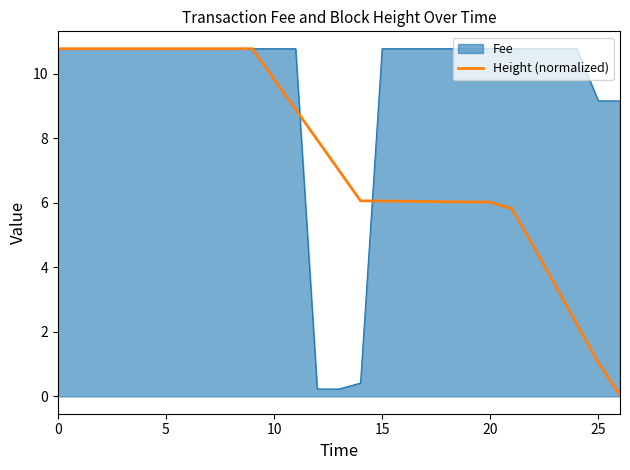

Rank the series by their average value, from lowest to highest.

Height (normalized), Fee